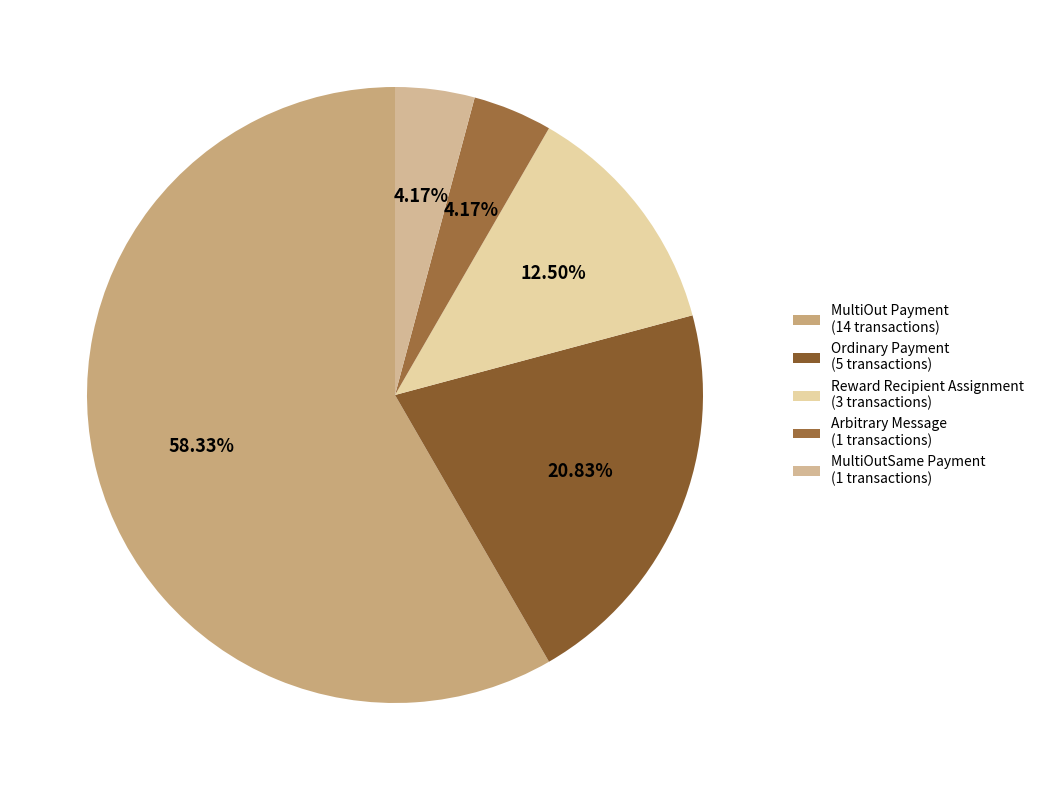

Count the number of slices in the pie.

5